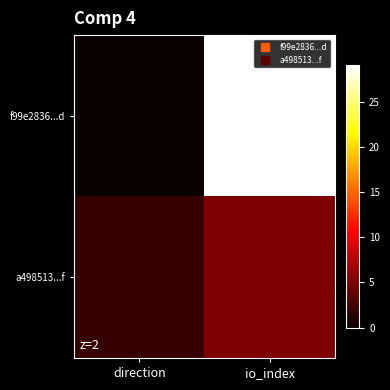

How many series are shown in this chart?

2